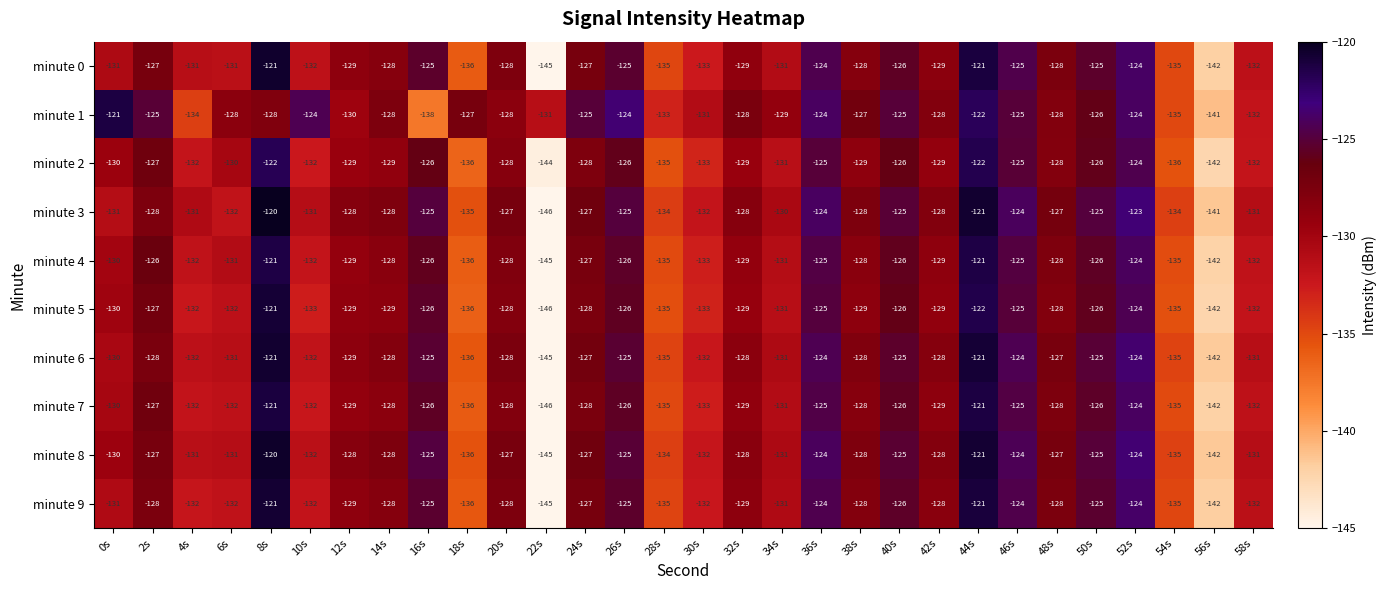

At which category does the chart reach its peak across all series?

8s